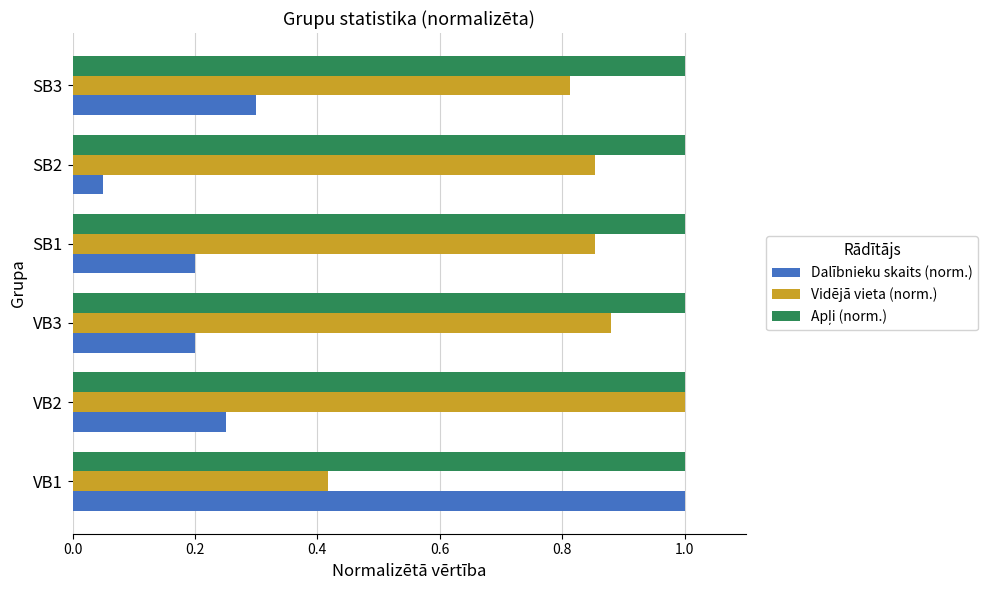

Which series has the widest spread of values?

Dalībnieku skaits (norm.)